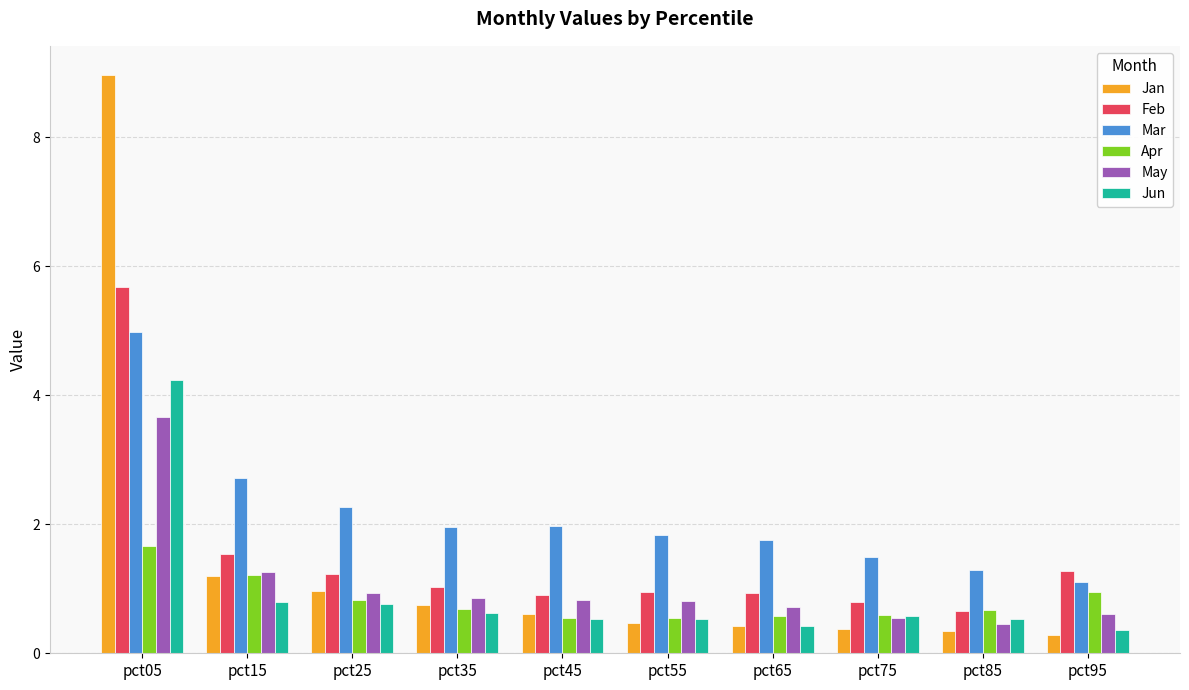

Which series changed the most between pct35 and pct85?

Mar